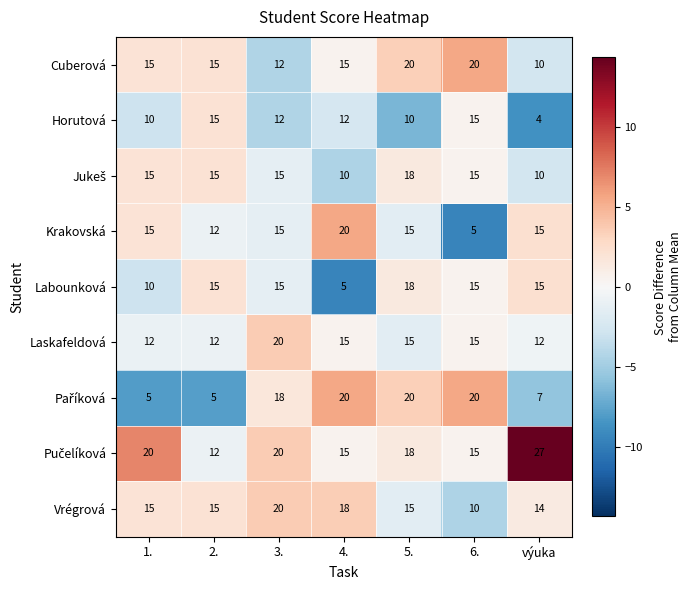

What is the maximum value shown in the chart?

27